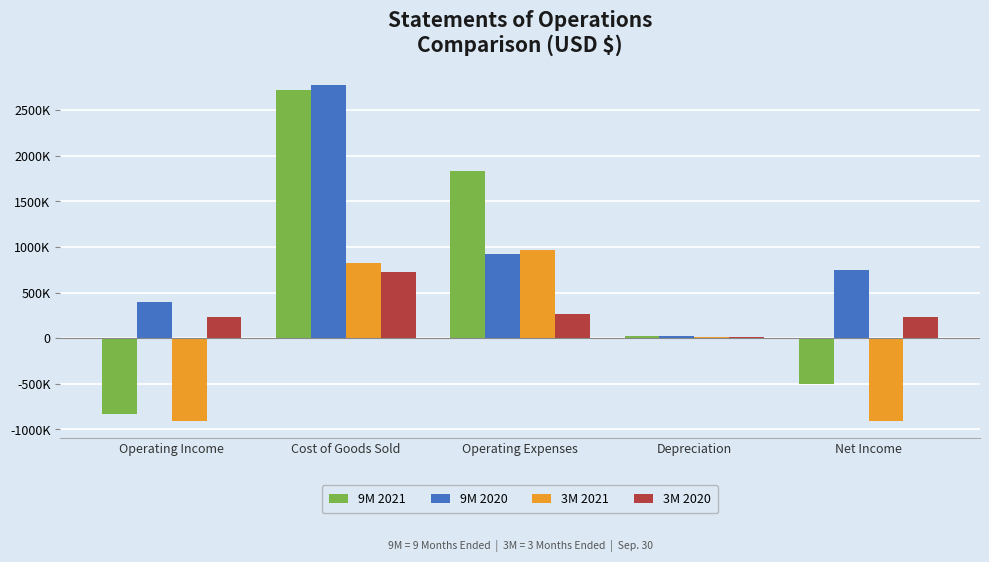

Which series has the largest total across all categories?

9M 2020